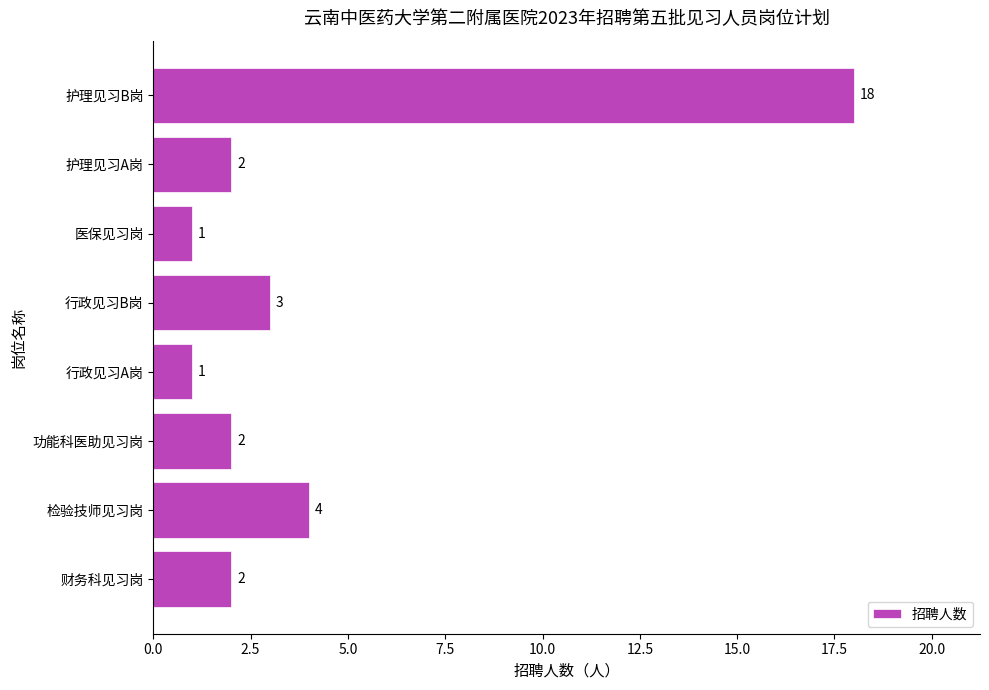

Does the chart contain stacked bars?

No